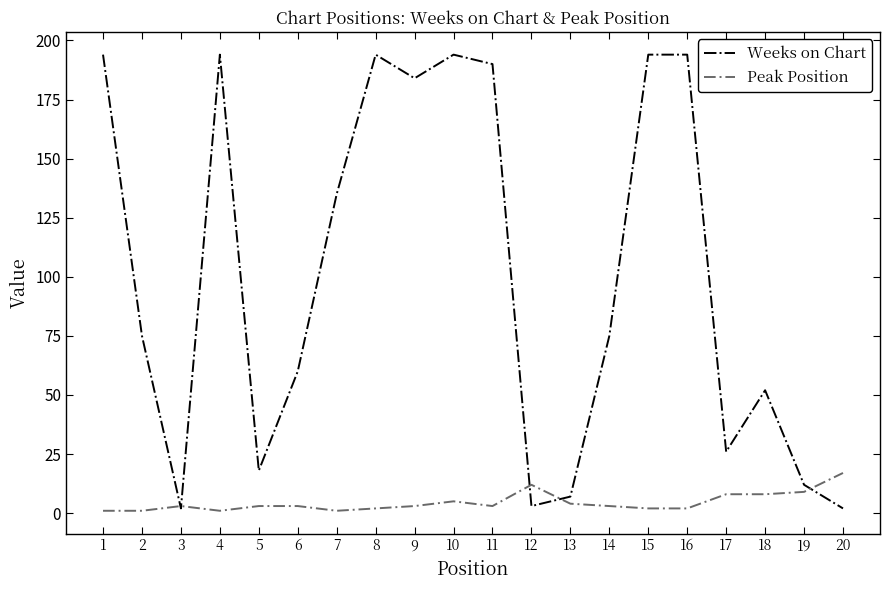

Reading left to right, transcribe all the data shown in this chart.

Weeks on Chart: 1=194	2=75	3=2	4=194	5=18	6=60	7=135	8=194	9=184	10=194	11=190	12=3	13=7	14=75	15=194	16=194	17=26	18=52	19=12	20=2
Peak Position: 1=1	2=1	3=3	4=1	5=3	6=3	7=1	8=2	9=3	10=5	11=3	12=12	13=4	14=3	15=2	16=2	17=8	18=8	19=9	20=17